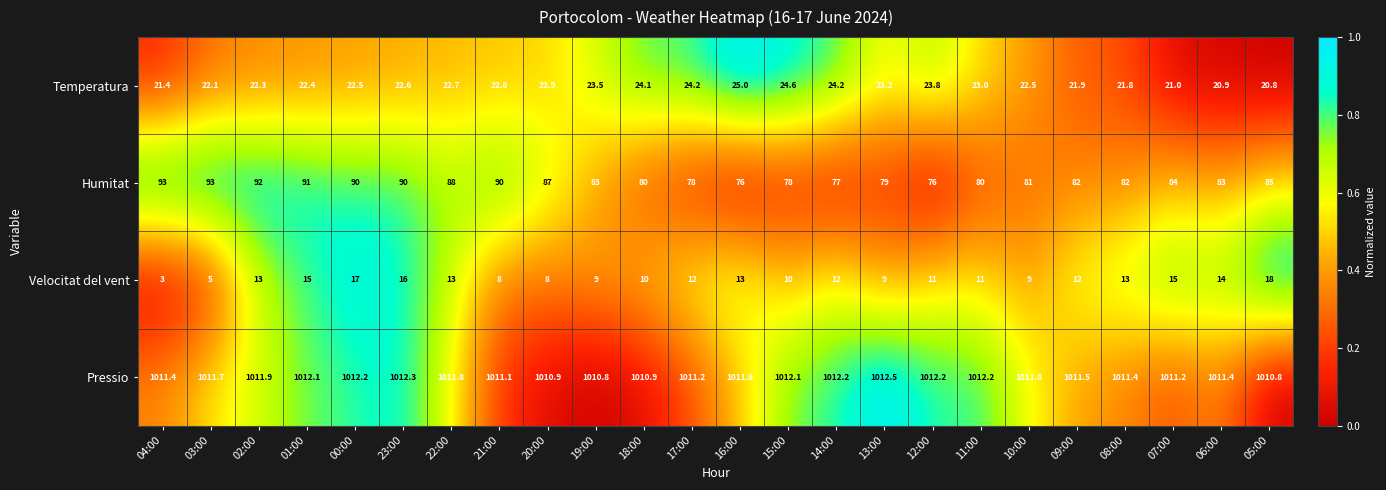

Which series has the largest total across all categories?

Pressio